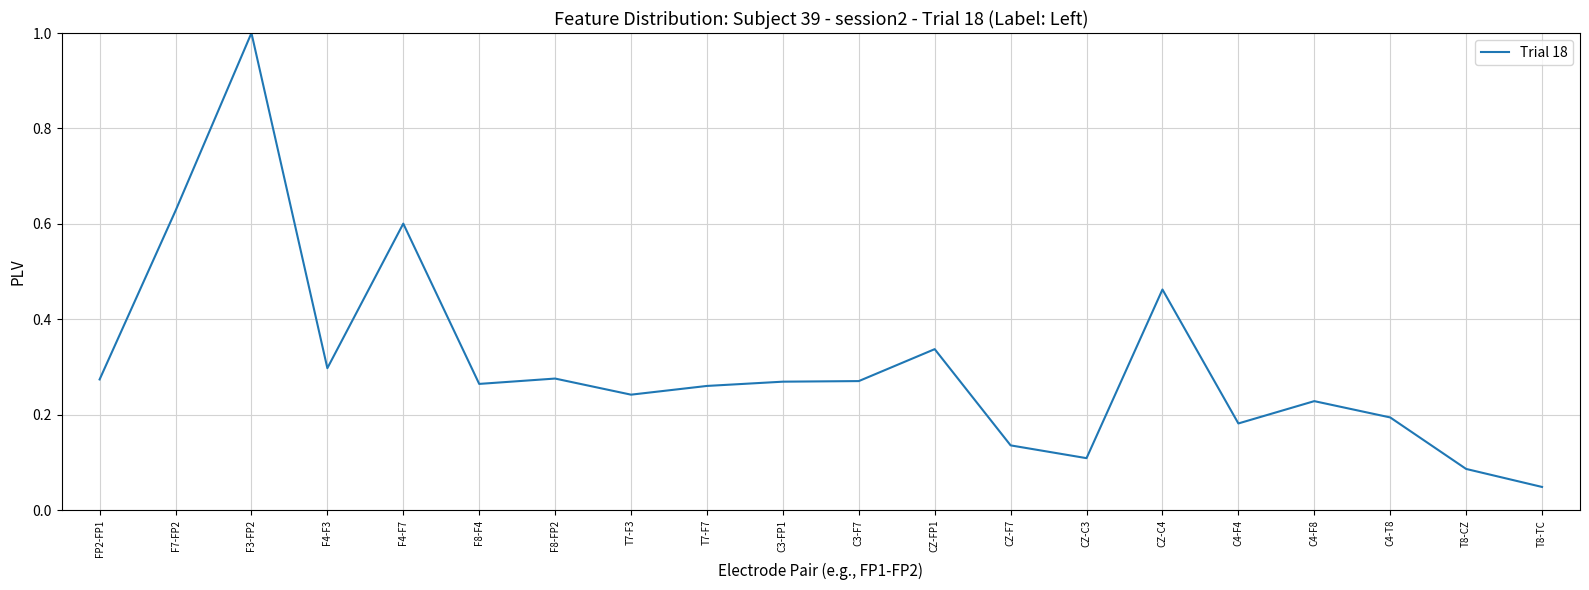

Which label corresponds to the smallest value in the chart?

T8-TC